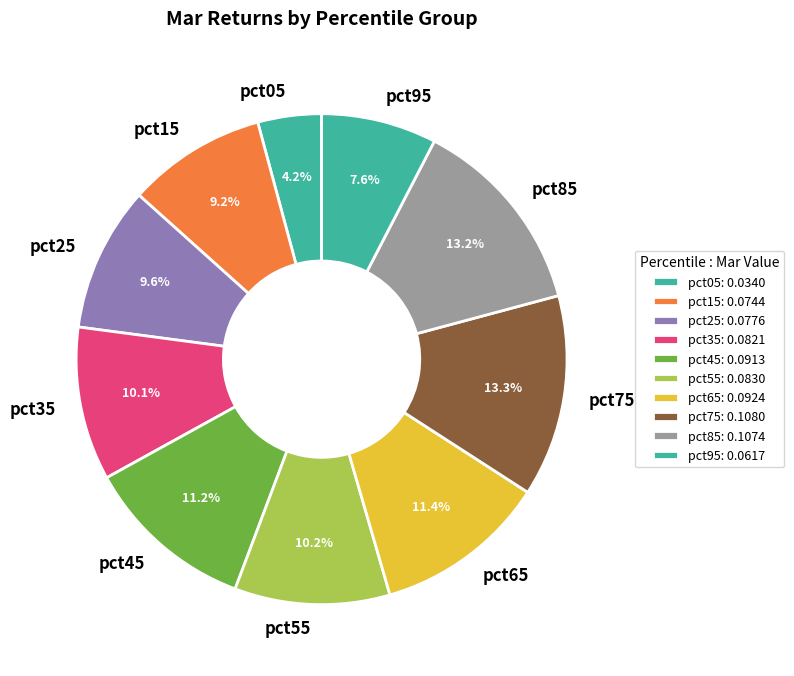

Between pct75 and pct15, which is larger?

pct75